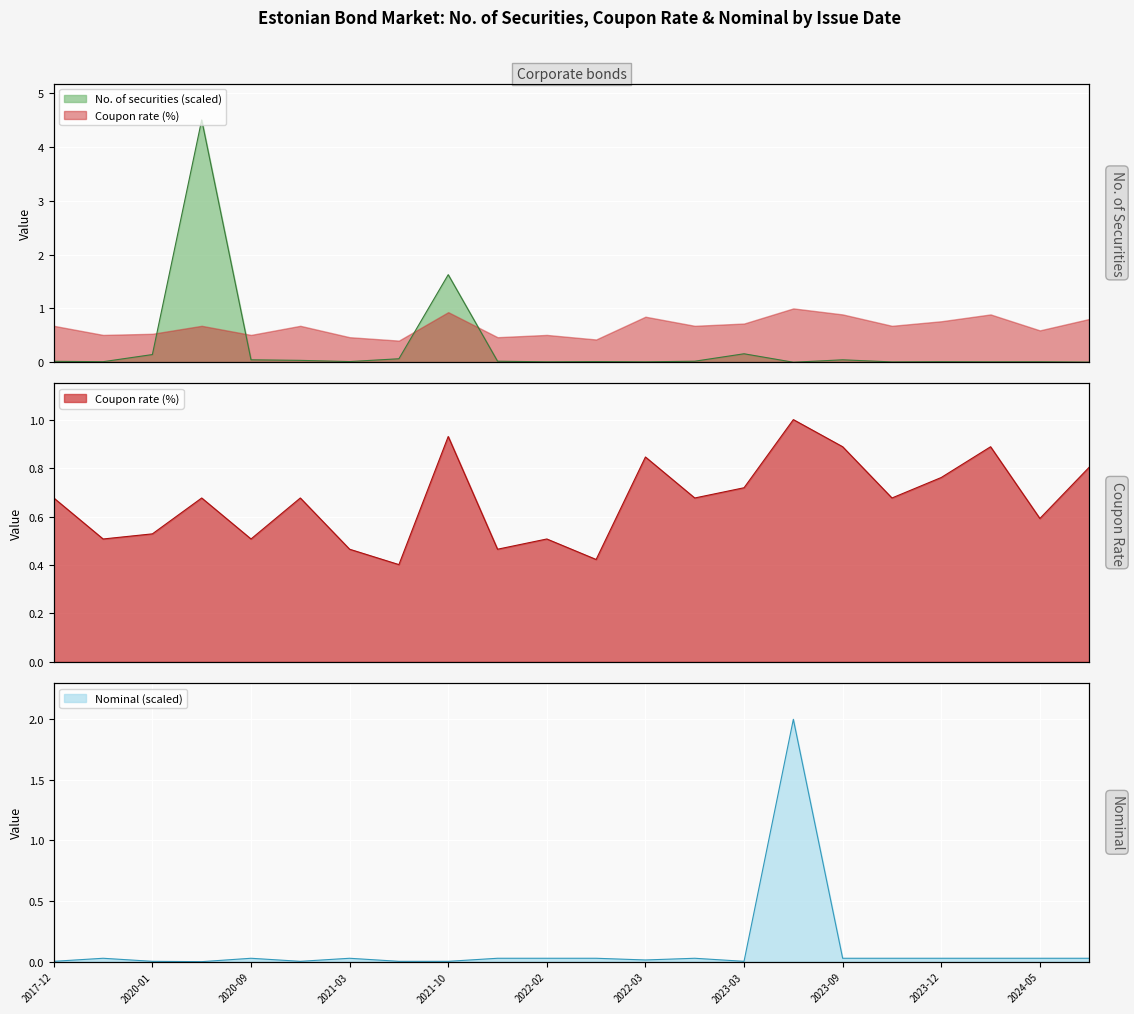

What is the label of the 1st point from the left?

2017-12